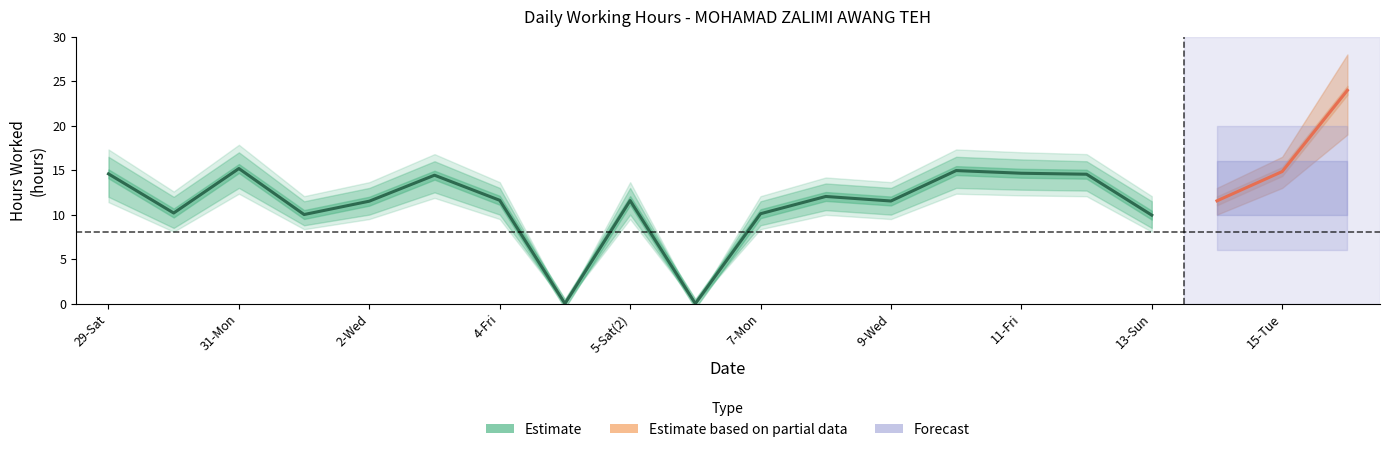

Read the Hours Low value at 10-Thu.

13.0